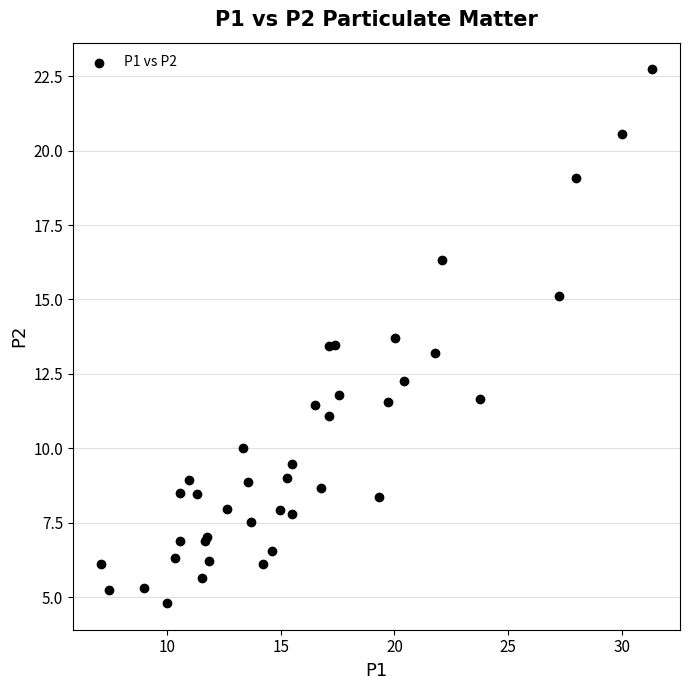

What Y value in the scatter plot is closest to 13?

13.2